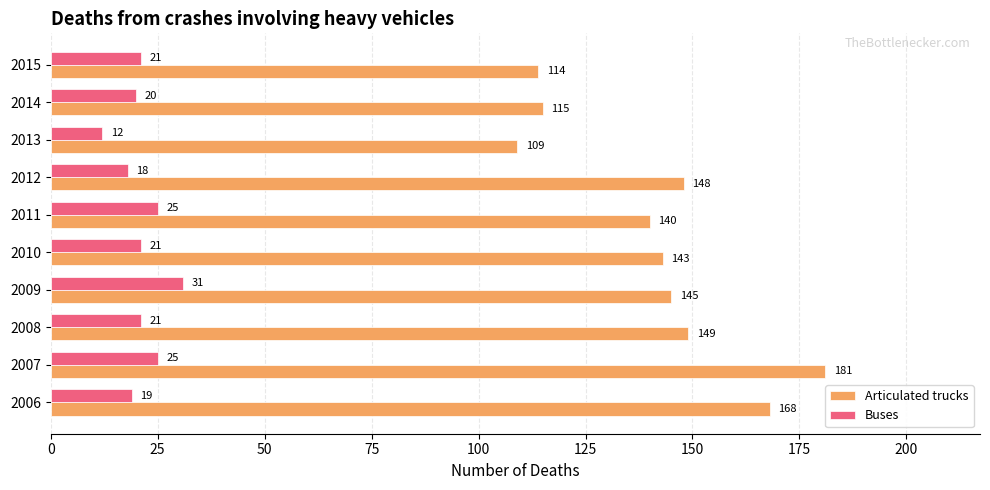

Is it true that Articulated trucks equals 109 at 2013?

True